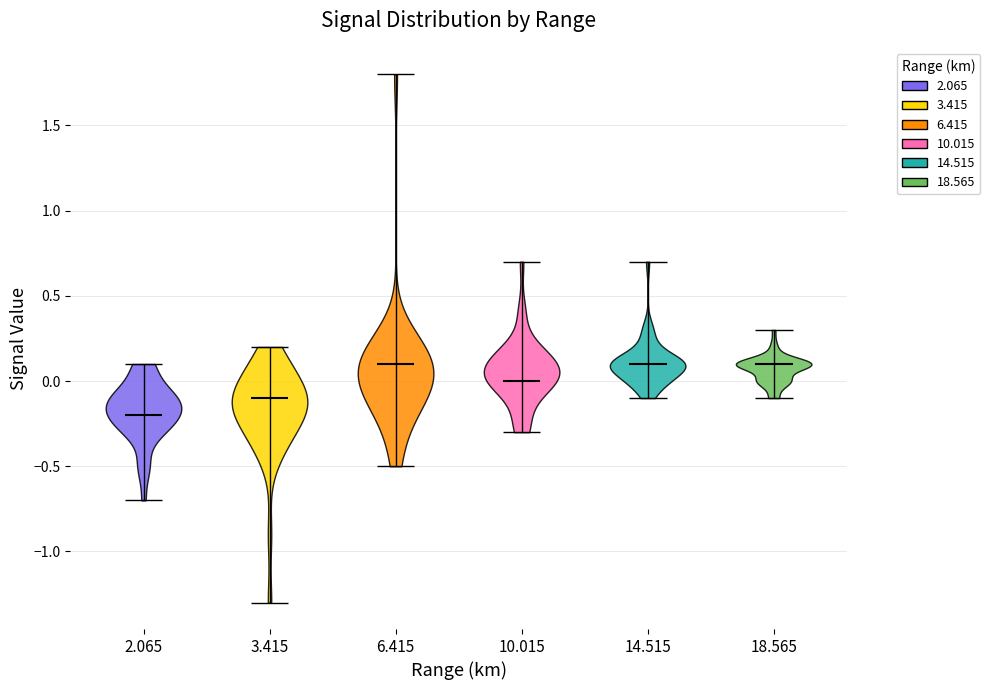

Where does the median line of the violin at x = 14.515 sit on the y-axis? The values are not printed on the chart, so give them approximately, as read against the axis.

0.1